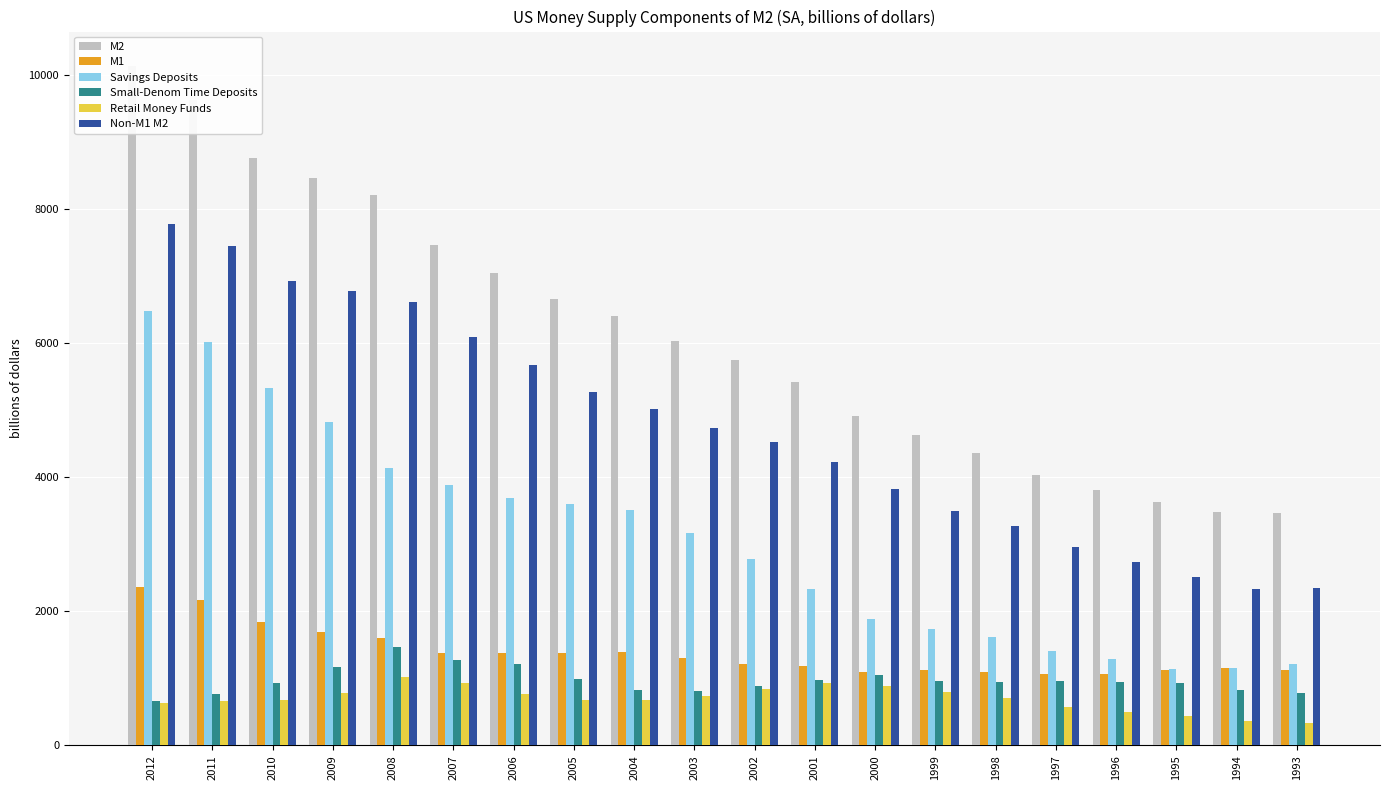

What is the smallest value displayed?

341.5